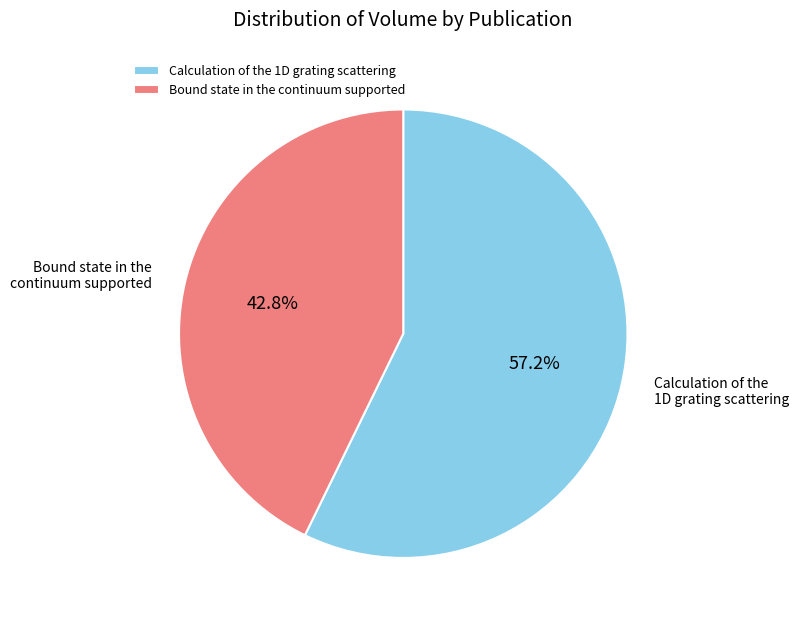

How many segments does this pie chart have?

2